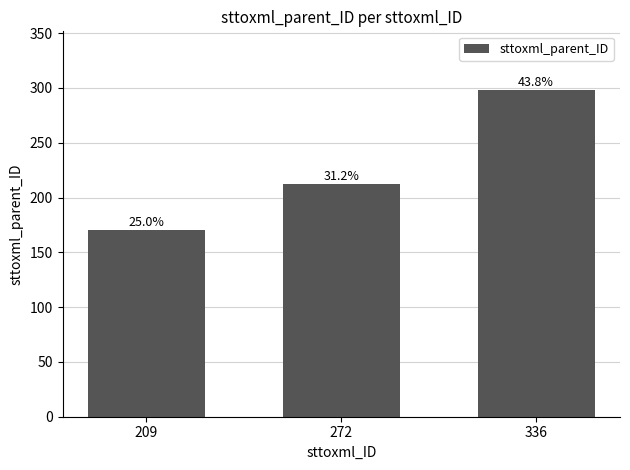

What is the change in value from 209 to 336?

+128